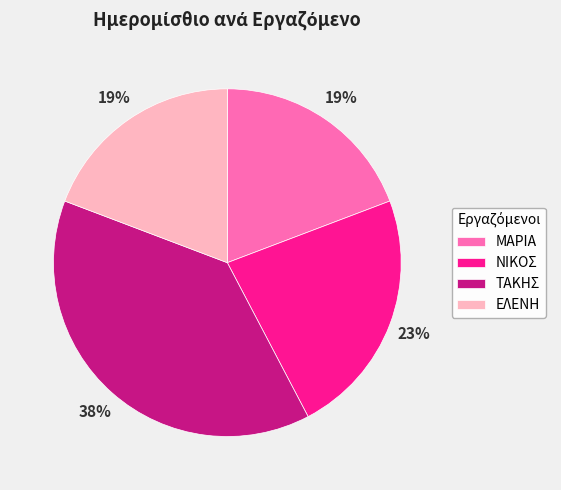

To the nearest percent, what is the difference between the largest and smallest slice percentages?

19%